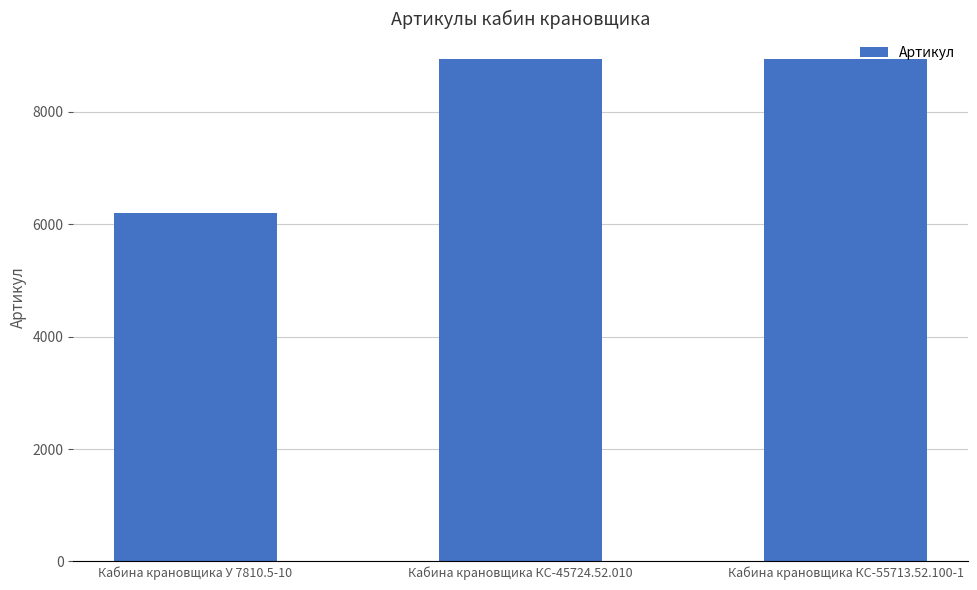

The chart shows a value of 1634 at Кабина крановщика У 7810.5-10. True or false?

False